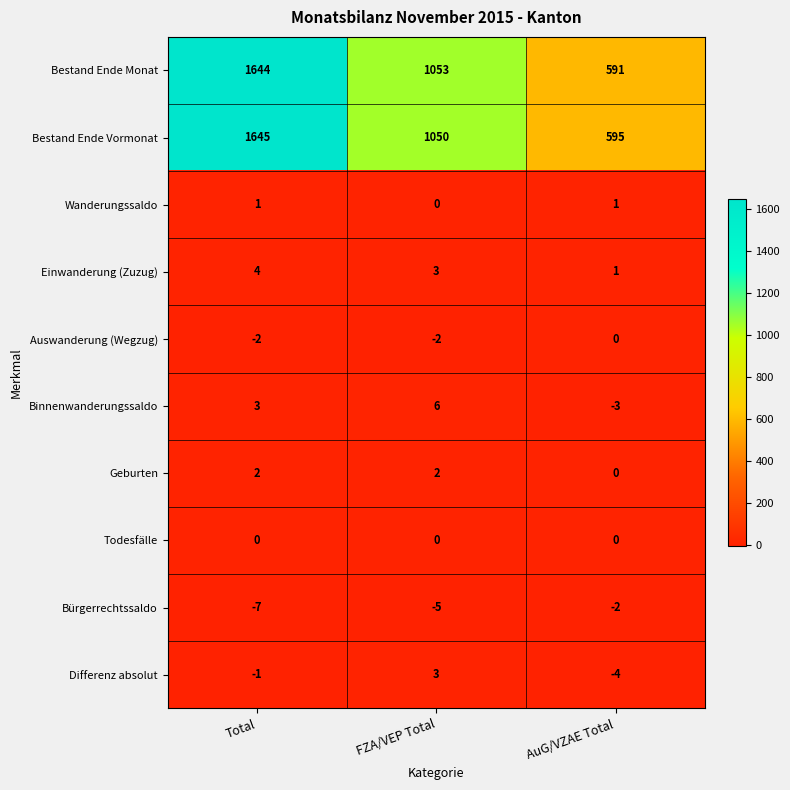

Which series has the largest total across all categories?

Bestand Ende Vormonat